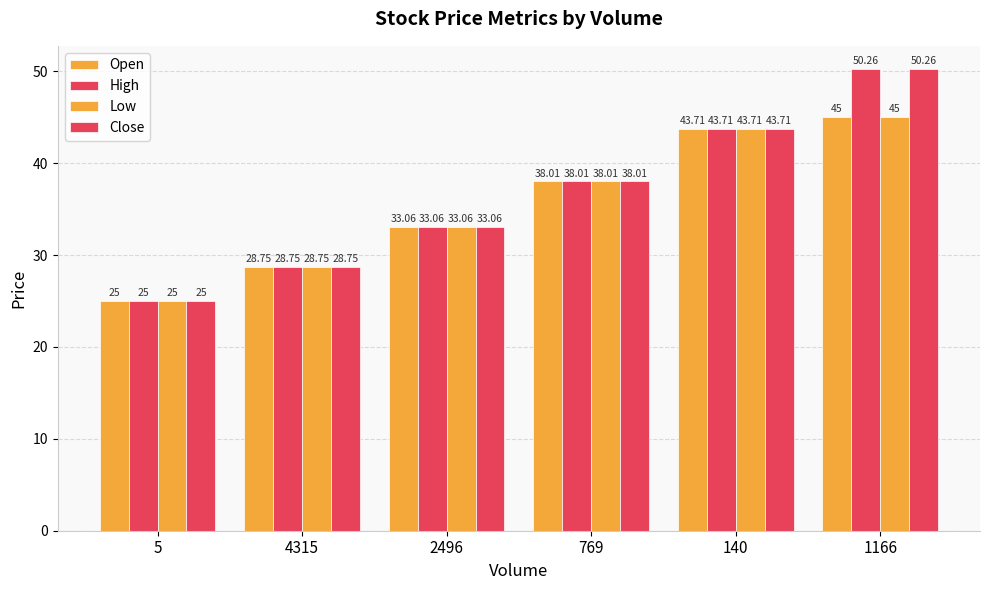

What is the minimum value for High?

25.0